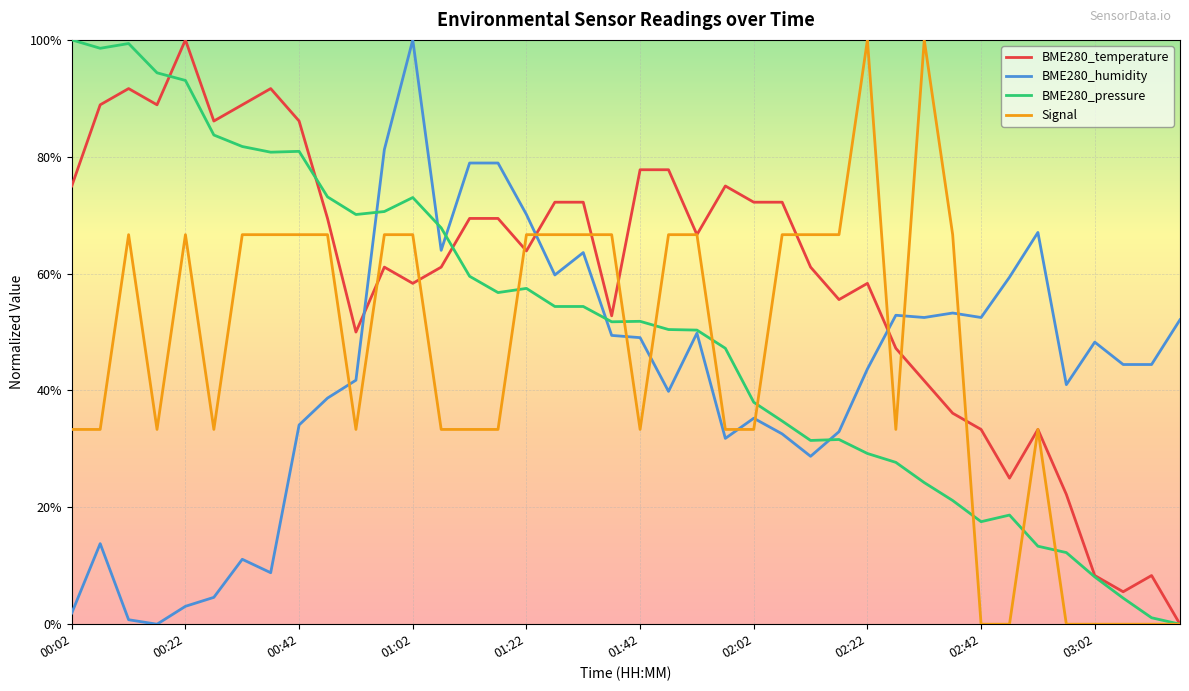

What is the maximum value shown in the chart?

100.0